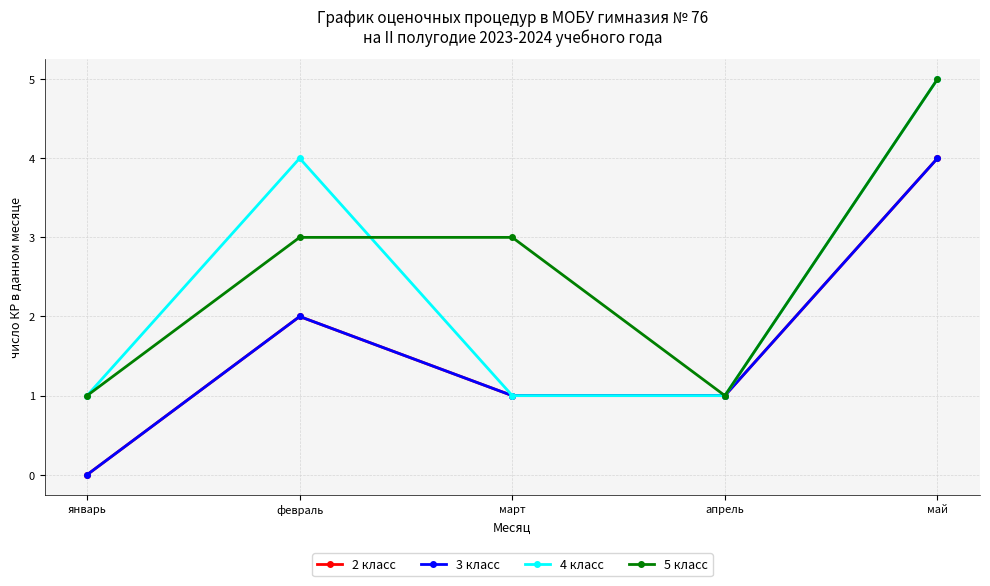

What is the label of the 3rd point from the left?

март